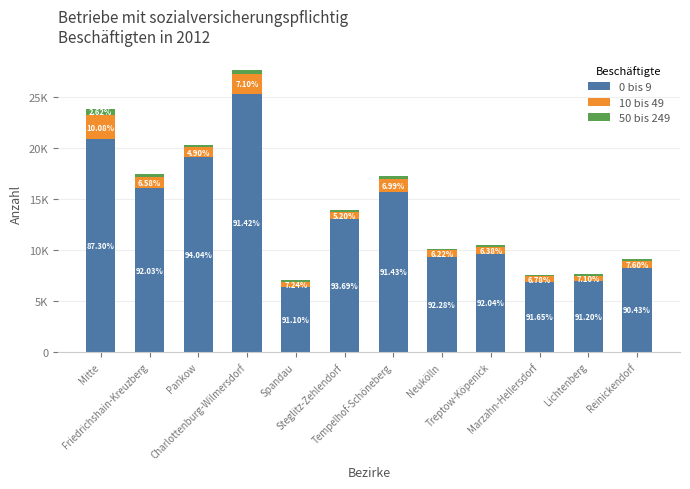

True or false: 10 bis 49 has a value of 212 at Spandau.

False